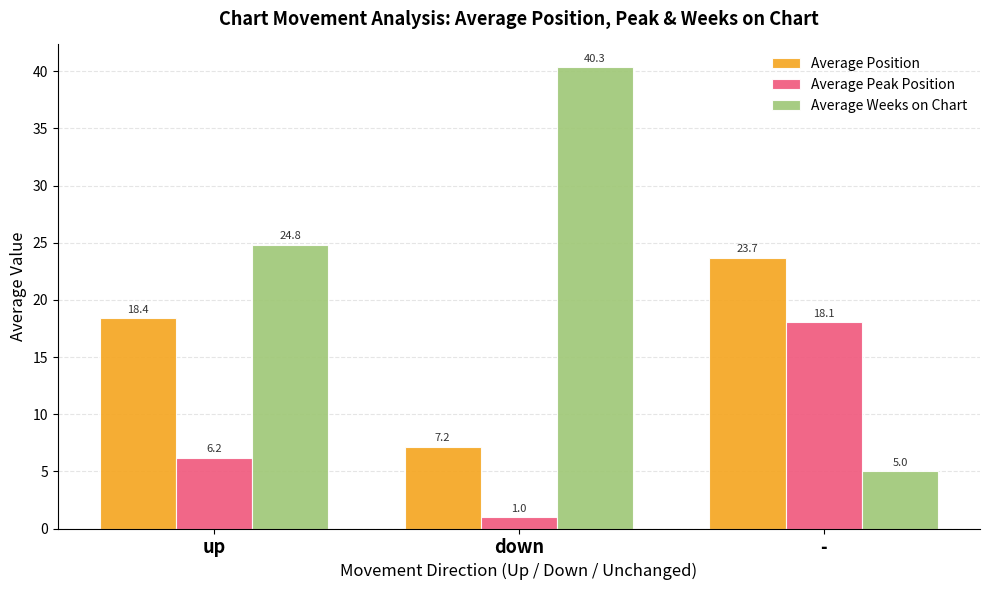

Reading left to right, transcribe all the data shown in this chart.

Average Position: 18.4	7.2	23.7
Average Peak Position: 6.2	1.0	18.1
Average Weeks on Chart: 24.8	40.3	5.0